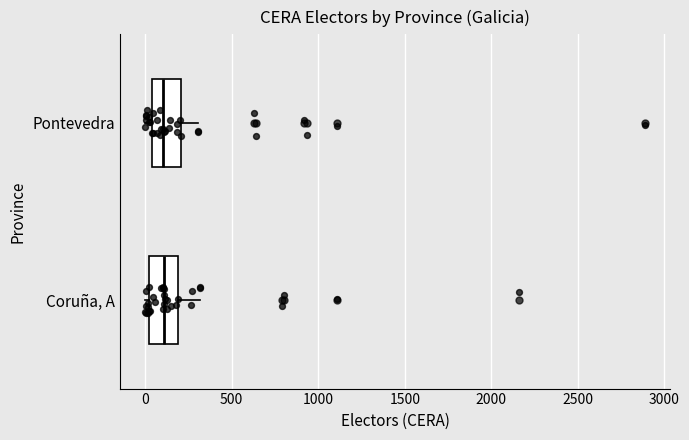

Reading bottom to top, transcribe this box plot: for each box, give where its median line is, the range the box spans, and where its two whiskers end, as read against the x-axis. The values are not printed on the chart, so give them approximately, as read against the axis.

Coruña, A: median 100, box 0 to 200, whiskers 0 (just left of the box's left edge) to 300
Pontevedra: median 100, box 50 to 200, whiskers 0 to 300